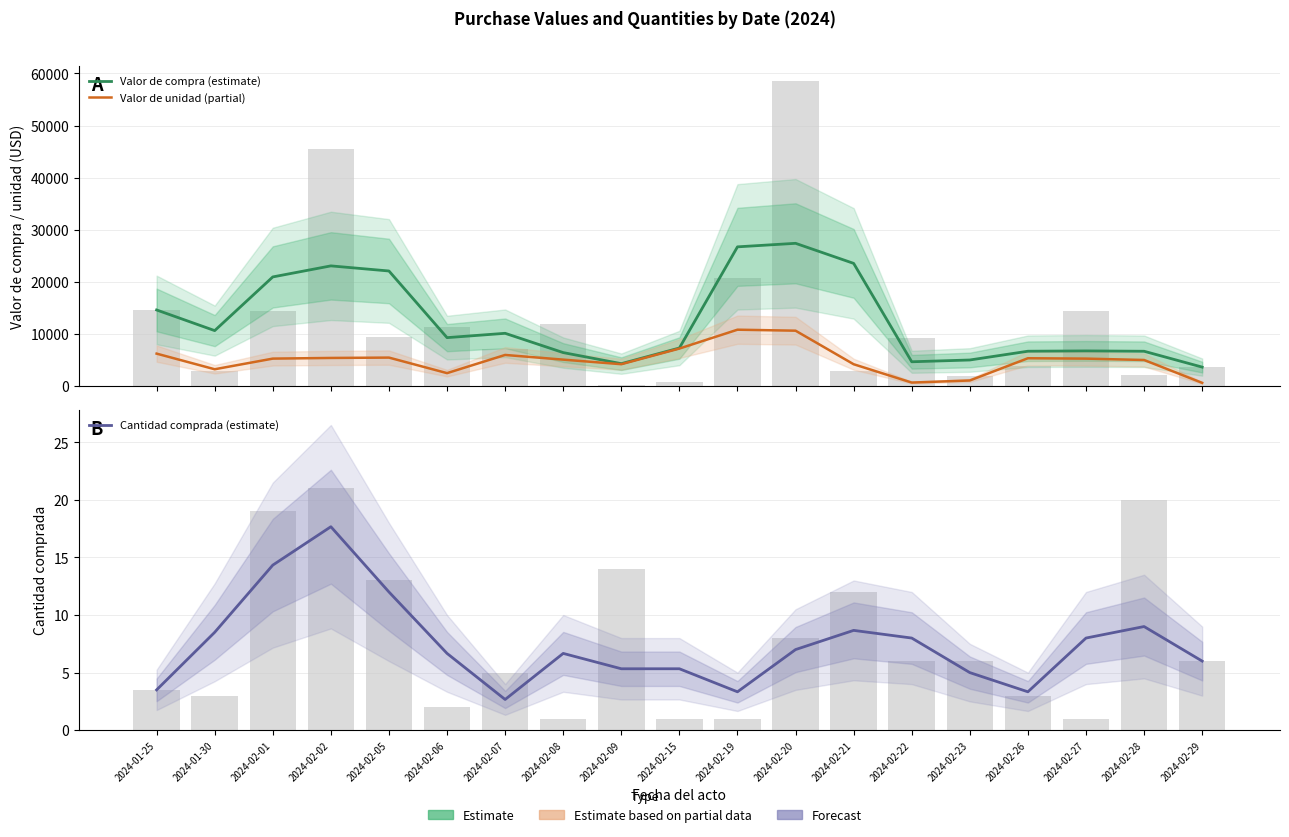

Reading left to right, transcribe all the data shown in this chart.

Valor de compra (estimate): 2024-01-25=14633.5	2024-01-30=10670.0	2024-02-01=20970.9	2024-02-02=23090.0	2024-02-05=22109.2	2024-02-06=9322.5	2024-02-07=10153.4	2024-02-08=6452.2	2024-02-09=4329.4	2024-02-15=7332.7	2024-02-19=26740.8	2024-02-20=27418.4	2024-02-21=23568.2	2024-02-22=4691.9	2024-02-23=5034.2	2024-02-26=6714.8	2024-02-27=6775.1	2024-02-28=6709.1	2024-02-29=3669.5
Valor de unidad (partial): 2024-01-25=6255.7	2024-01-30=3256.9	2024-02-01=5298.4	2024-02-02=5426.0	2024-02-05=5493.4	2024-02-06=2512.7	2024-02-07=6001.7	2024-02-08=5102.2	2024-02-09=4225.5	2024-02-15=7228.7	2024-02-19=10845.7	2024-02-20=10655.3	2024-02-21=4219.2	2024-02-22=703.1	2024-02-23=1102.1	2024-02-26=5368.5	2024-02-27=5296.7	2024-02-28=5034.7	2024-02-29=647.8
Cantidad comprada (estimate): 2024-01-25=3.5	2024-01-30=8.5	2024-02-01=14.3	2024-02-02=17.7	2024-02-05=12.0	2024-02-06=6.7	2024-02-07=2.7	2024-02-08=6.7	2024-02-09=5.3	2024-02-15=5.3	2024-02-19=3.3	2024-02-20=7.0	2024-02-21=8.7	2024-02-22=8.0	2024-02-23=5.0	2024-02-26=3.3	2024-02-27=8.0	2024-02-28=9.0	2024-02-29=6.0